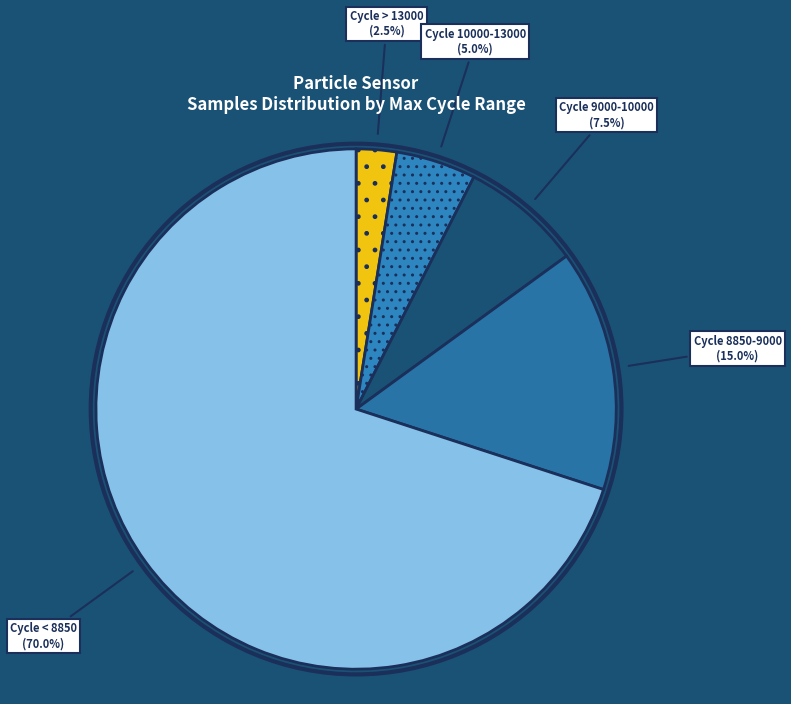

Which slice is the largest?

Cycle < 8850